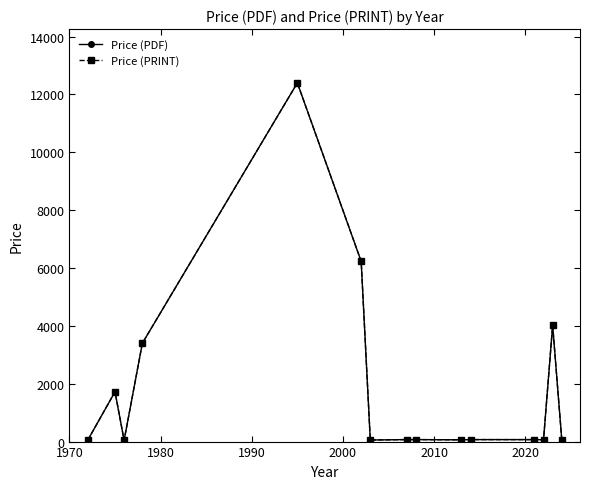

Is this an area chart (filled region under the line)?

No